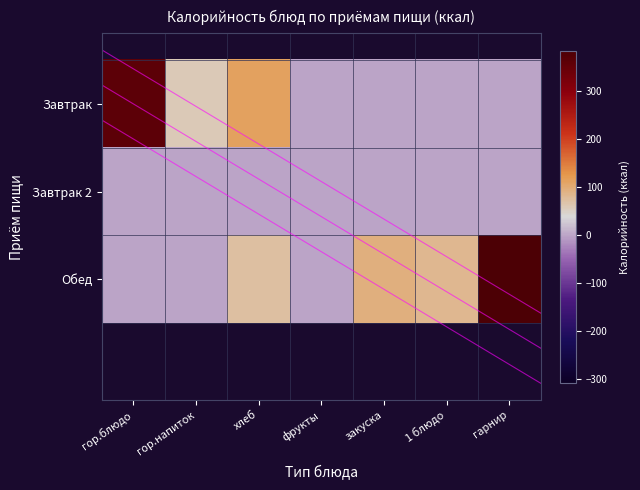

The Завтрак series shows 243.2 at закуска. True or false?

False